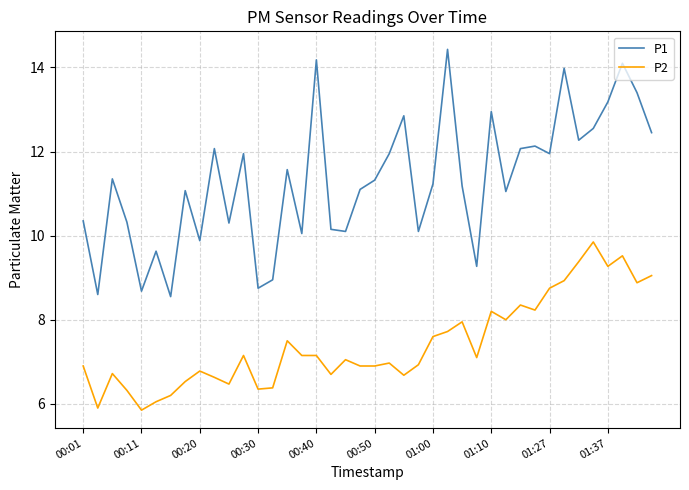

True or false: P2 has more than 0 interior local peaks.

True